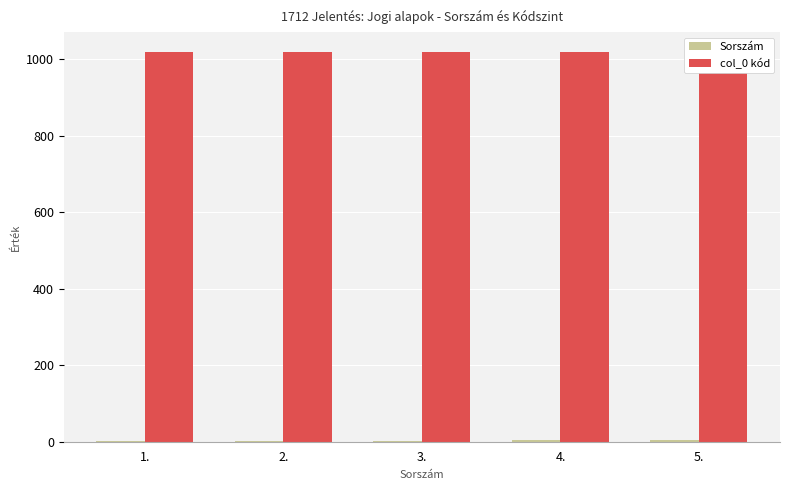

The value of Sorszám at 2. is 2. True or false?

True